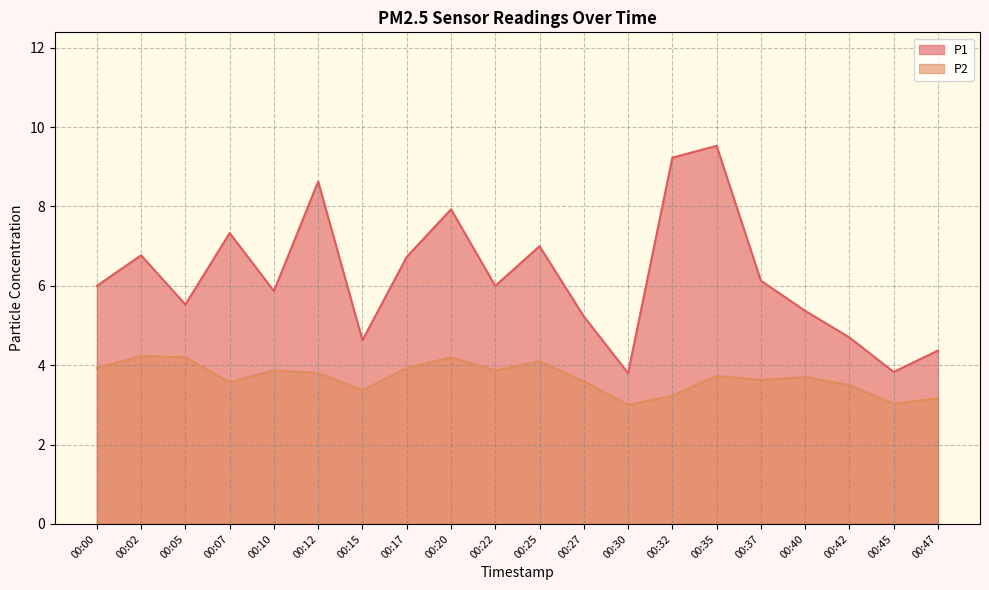

Reading right to left, extract all data points from this chart.

P1: 4.4	3.8	4.7	5.4	6.1	9.5	9.2	3.8	5.2	7.0	6.0	7.9	6.7	4.6	8.6	5.9	7.3	5.5	6.8	6.0
P2: 3.2	3.0	3.5	3.7	3.6	3.7	3.2	3.0	3.6	4.1	3.9	4.2	3.9	3.4	3.8	3.9	3.6	4.2	4.2	3.9